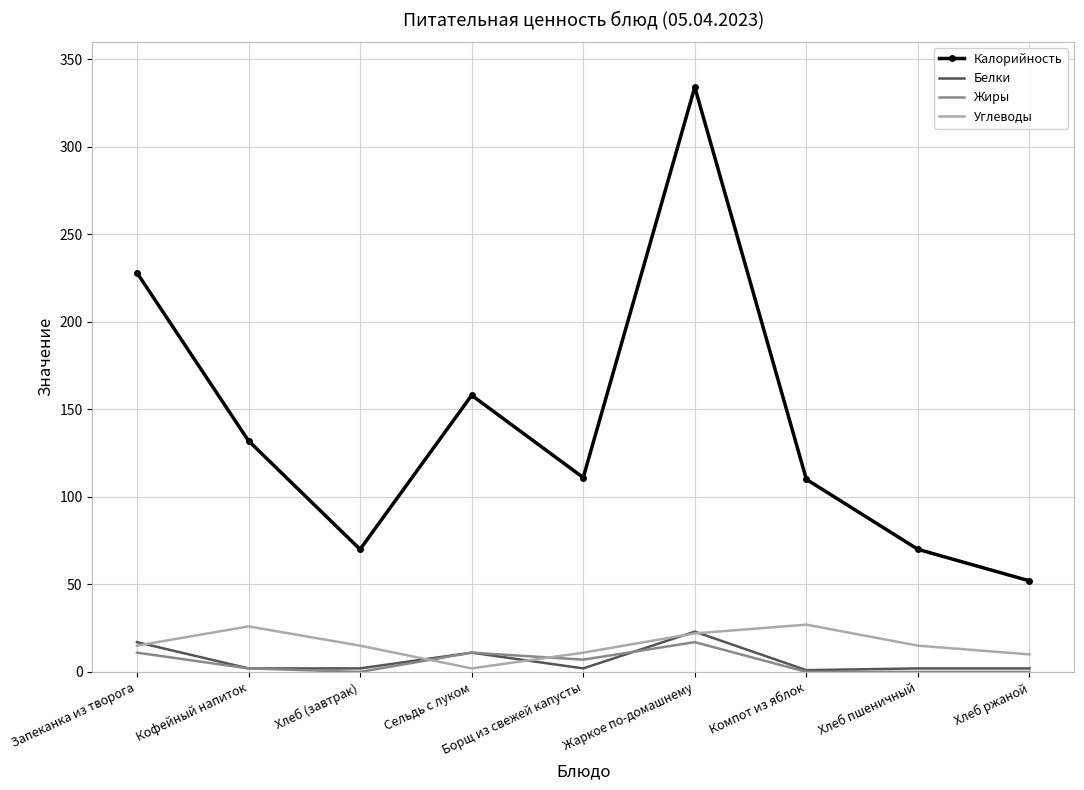

How many times do Углеводы and Жиры cross each other?

2